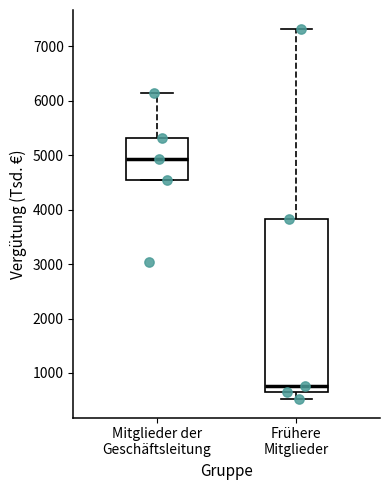

Reading left to right, read every box against the y-axis: the position of its median line, the range the box covers, and the ends of its whiskers. The values are not printed on the chart, so give them approximately, as read against the axis.

Mitglieder der Geschäftsleitung: median 4900, box 4600 to 5300, whiskers 4600 to 6100
Frühere Mitglieder: median 800, box 600 to 3800, whiskers 500 to 7300